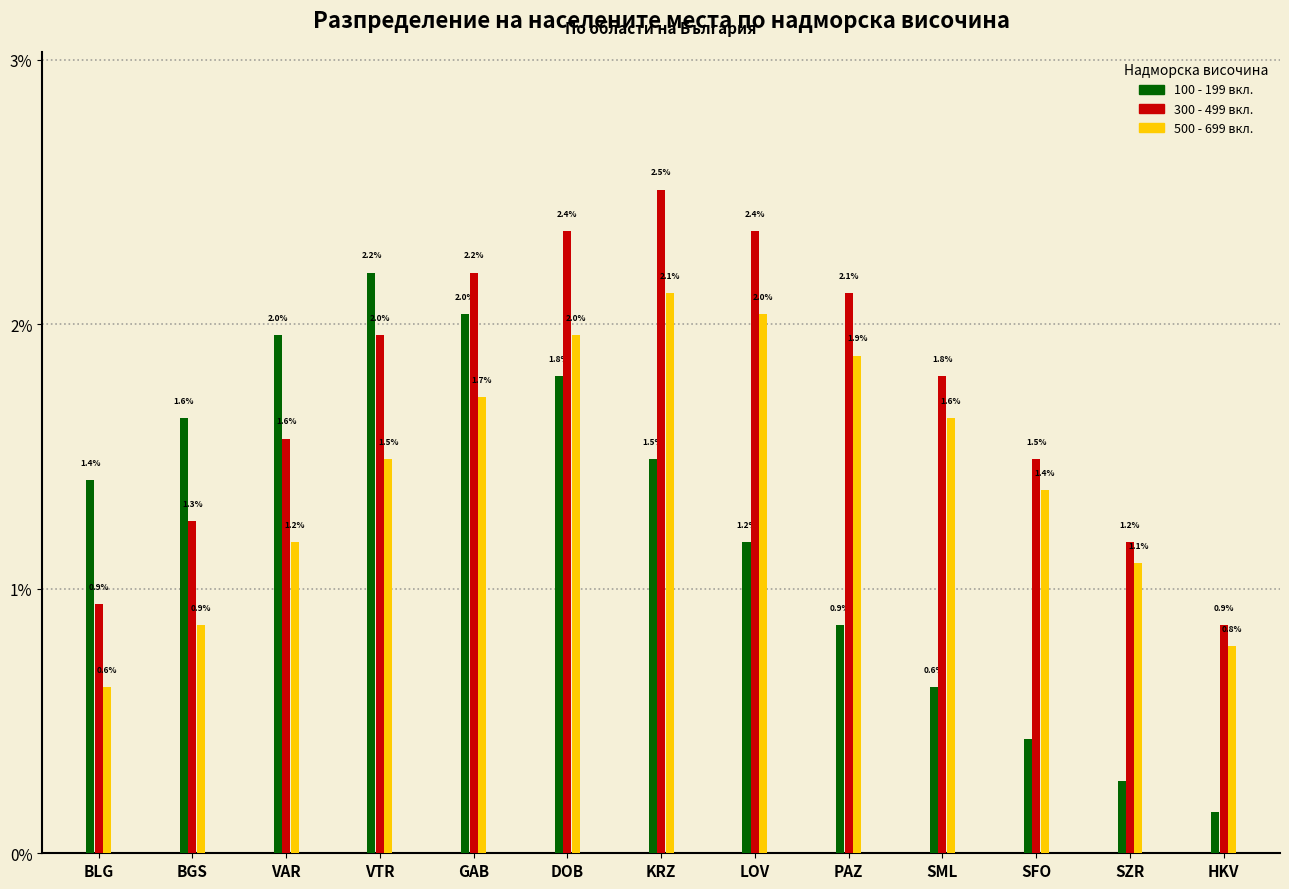

What is the sum of all 100 - 199 вкл. values?

16.1